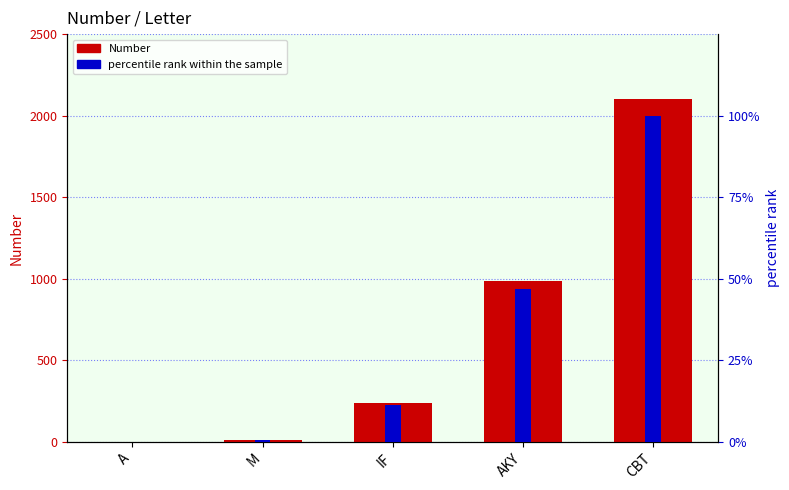

What is the spread (max minus min) of values at IF?

228.6